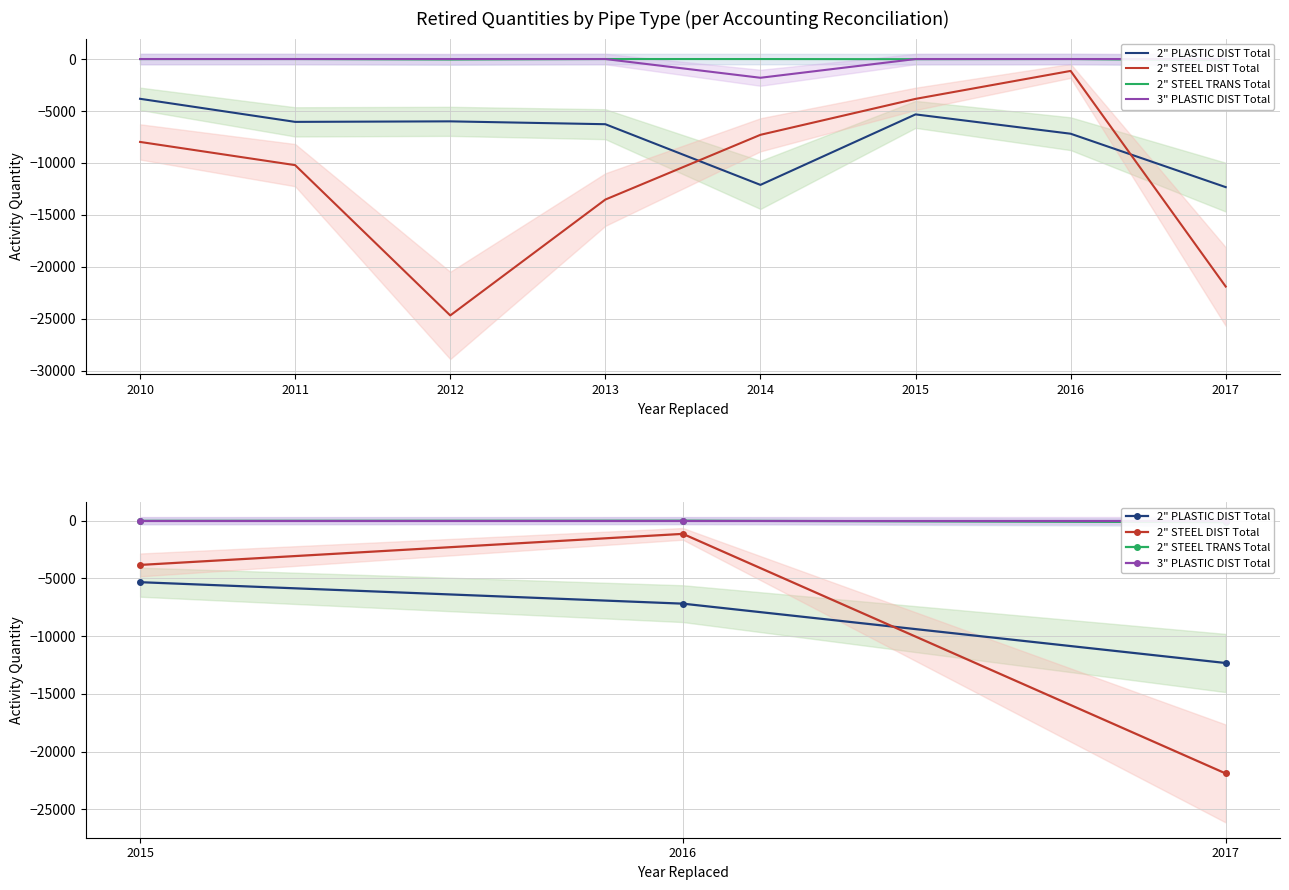

How many values in 2" STEEL TRANS Total are below zero?

2